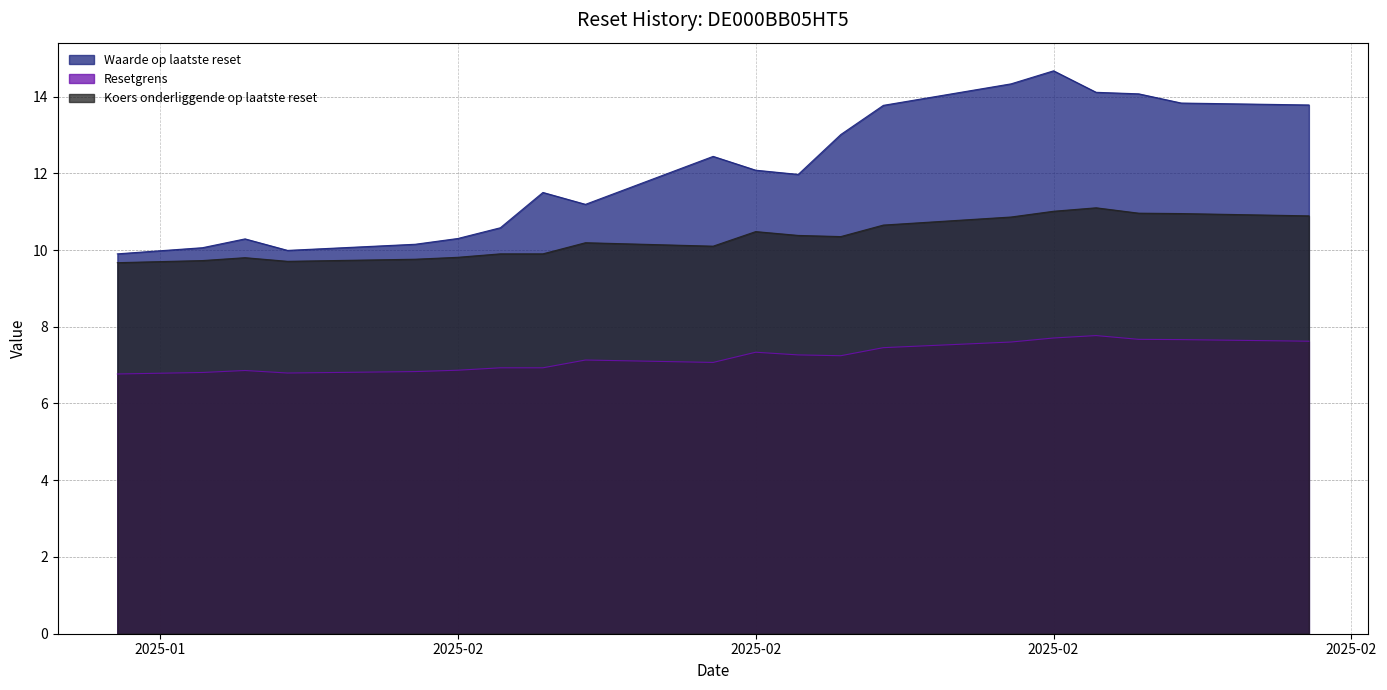

Is the value of Koers onderliggende op laatste reset at 2025-02-17 greater than the value of Waarde op laatste reset at 2025-02-24?

No